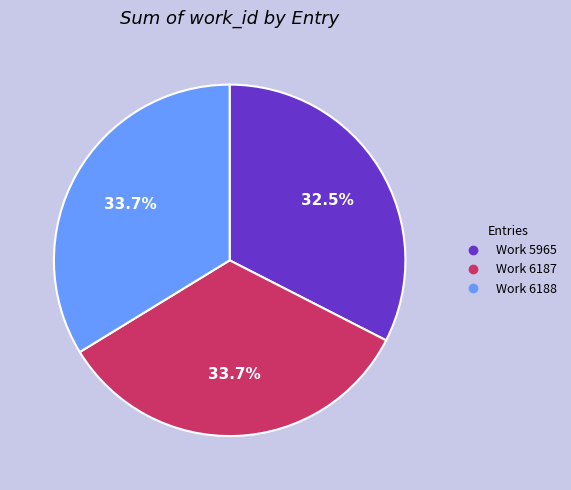

To the nearest percent, what portion does Work 6187 represent?

34%